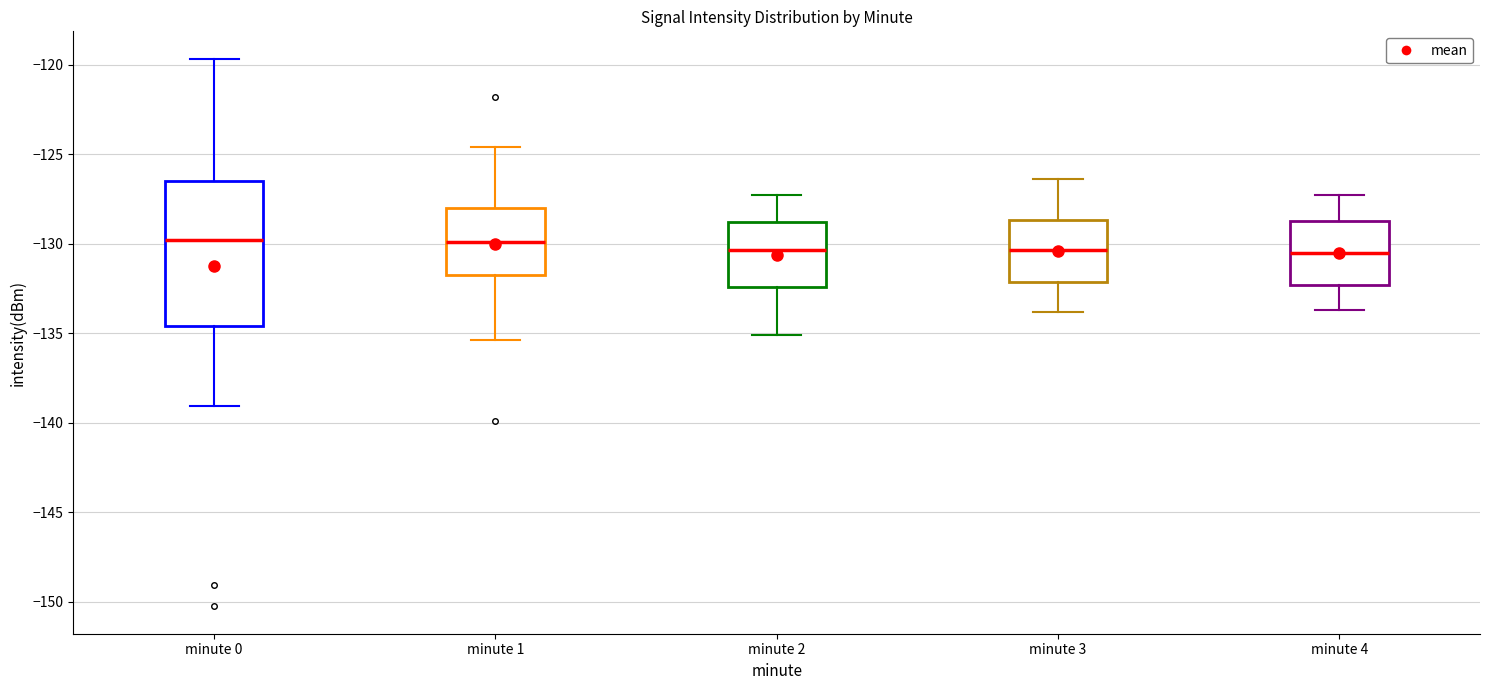

Reading left to right, transcribe this box plot: for each box, give where its median line is, the range the box spans, and where its two whiskers end, as read against the y-axis. The values are not printed on the chart, so give them approximately, as read against the axis.

minute 0: median -130.0, box -134.5 to -126.5, whiskers -139.0 to -119.5
minute 1: median -130.0, box -132.0 to -128.0, whiskers -135.5 to -124.5
minute 2: median -130.5, box -132.5 to -129.0, whiskers -135.0 to -127.5
minute 3: median -130.5, box -132.0 to -128.5, whiskers -134.0 to -126.5
minute 4: median -130.5, box -132.5 to -128.5, whiskers -133.5 to -127.5